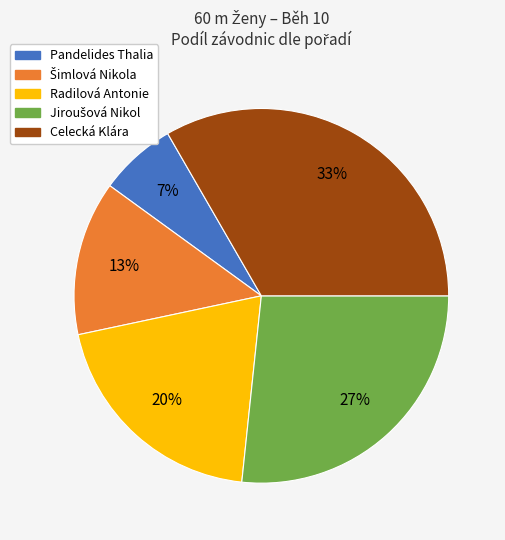

Count the number of slices in the pie.

5